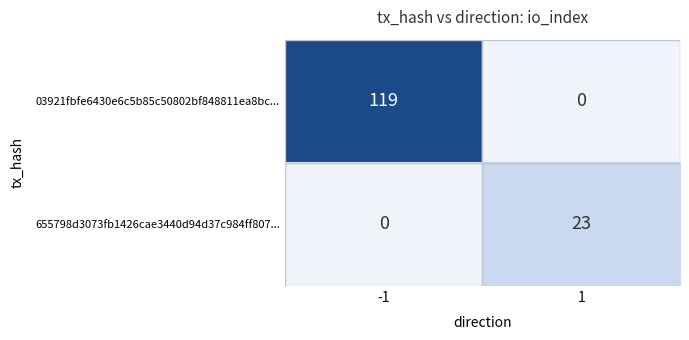

Is the value of 655798d3073fb1426cae3440d94d37c984ff807... at 1 greater than the value of 03921fbfe6430e6c5b85c50802bf848811ea8bc... at 1?

Yes